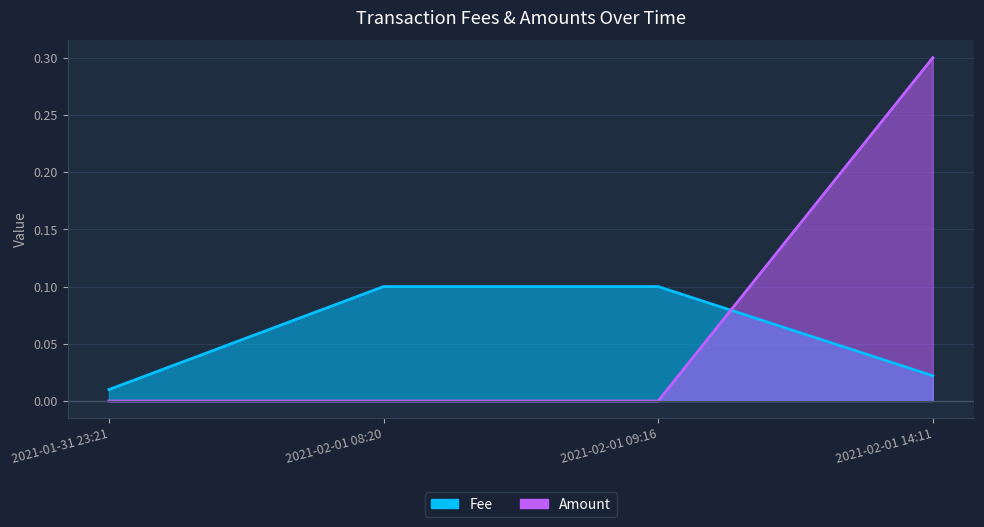

Which series has the largest total across all categories?

Amount